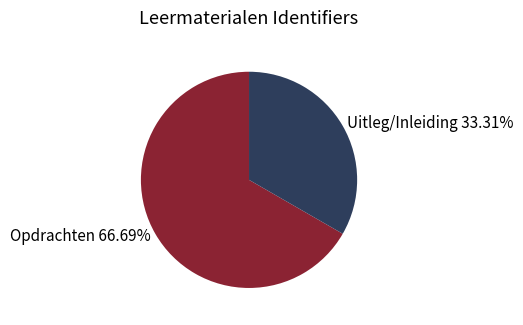

Approximately how many times larger is the value at Opdrachten compared to Uitleg/Inleiding?

2.0